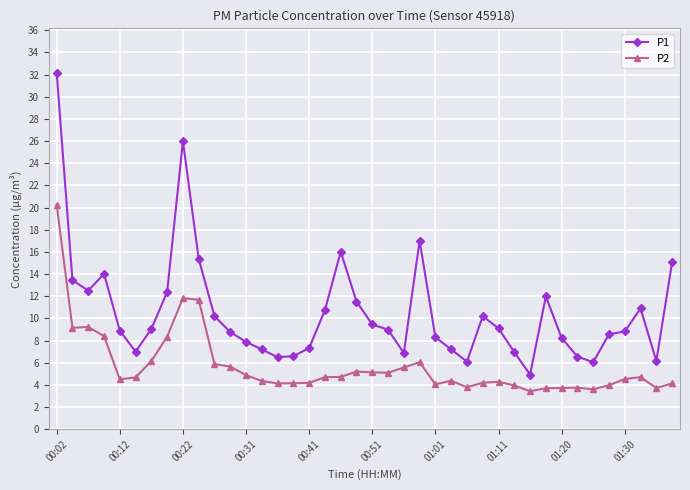

Which series has the largest range (max minus min)?

P1